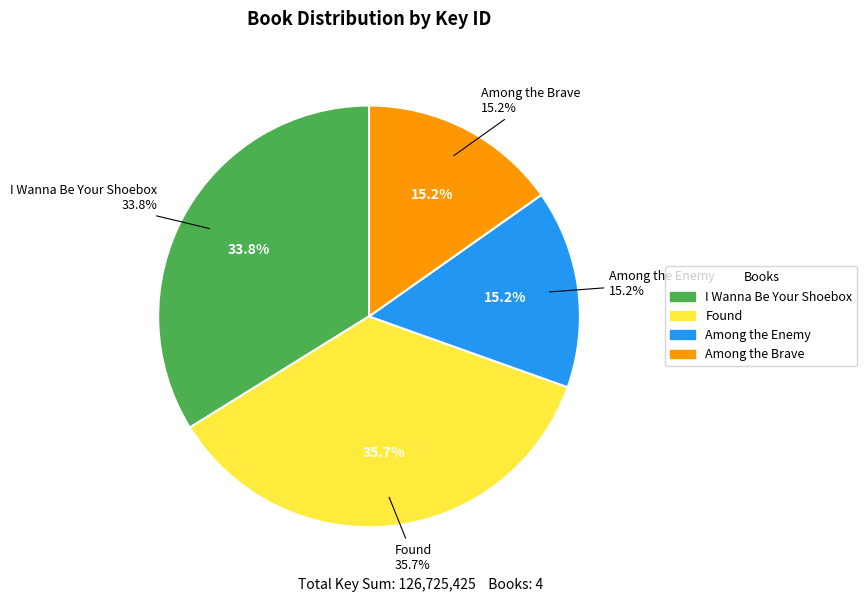

To the nearest percent, what is the average slice percentage?

25%